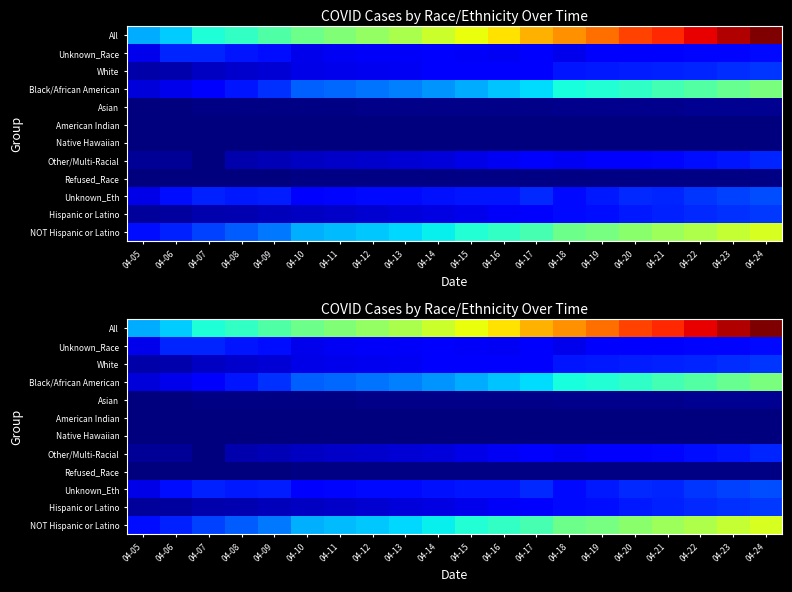

At which category is the sum across all series the highest?

04-24